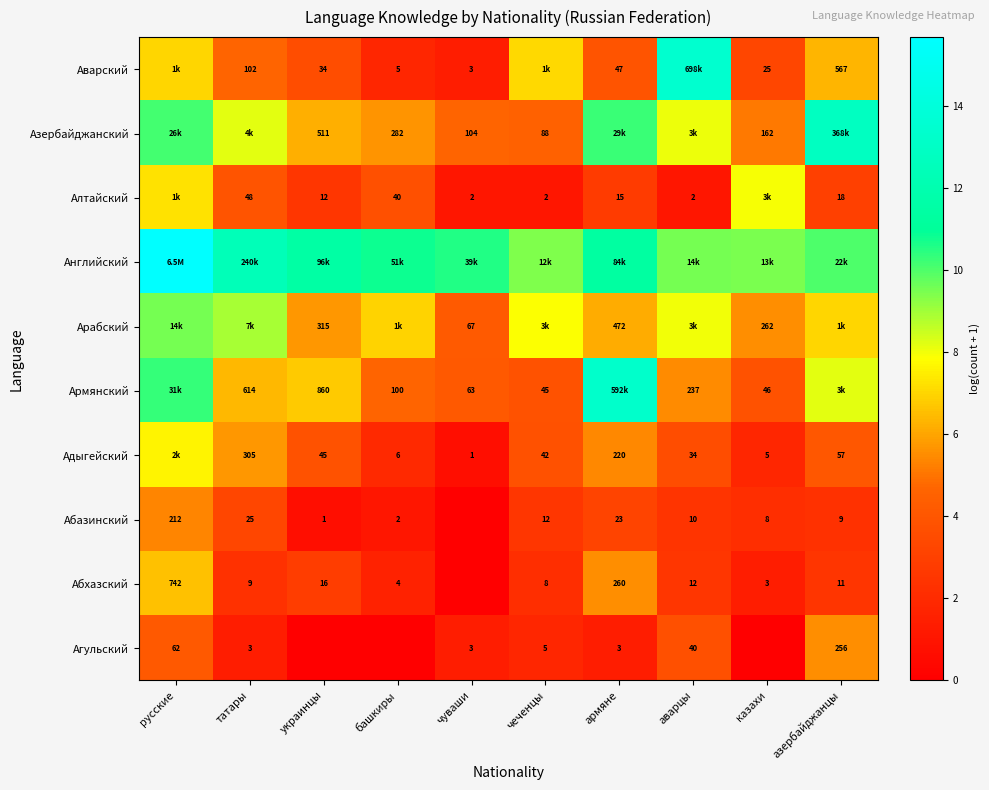

At which label does Арабский first exceed 6?

русские